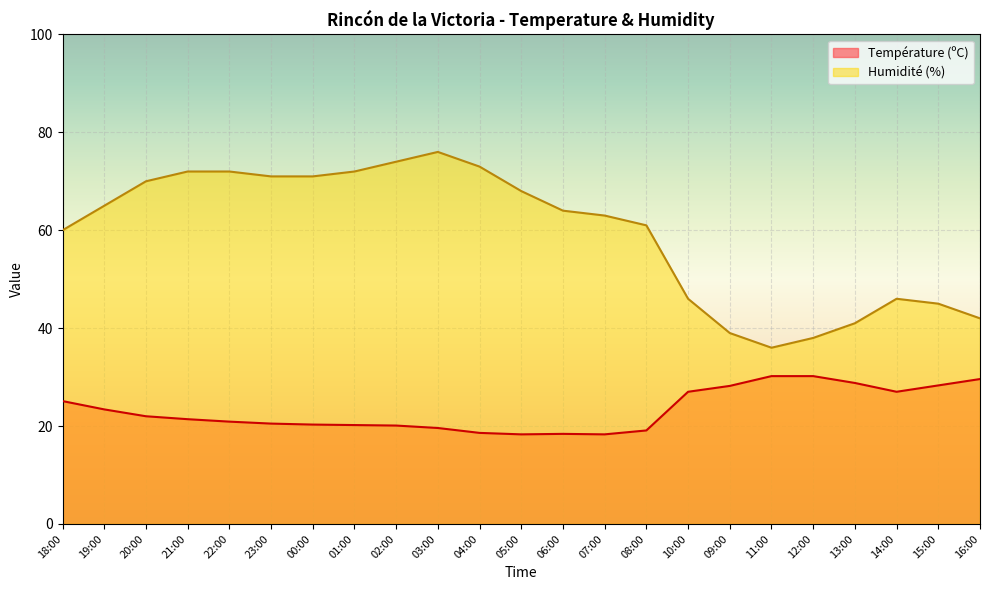

Reading left to right, extract all data points from this chart.

Température (ºC): 25.1	23.4	22.0	21.4	20.9	20.5	20.3	20.2	20.1	19.6	18.6	18.3	18.4	18.3	19.1	27.0	28.2	30.2	30.2	28.8	27.0	28.3	29.6
Humidité (%): 60.0	65.0	70.0	72.0	72.0	71.0	71.0	72.0	74.0	76.0	73.0	68.0	64.0	63.0	61.0	46.0	39.0	36.0	38.0	41.0	46.0	45.0	42.0